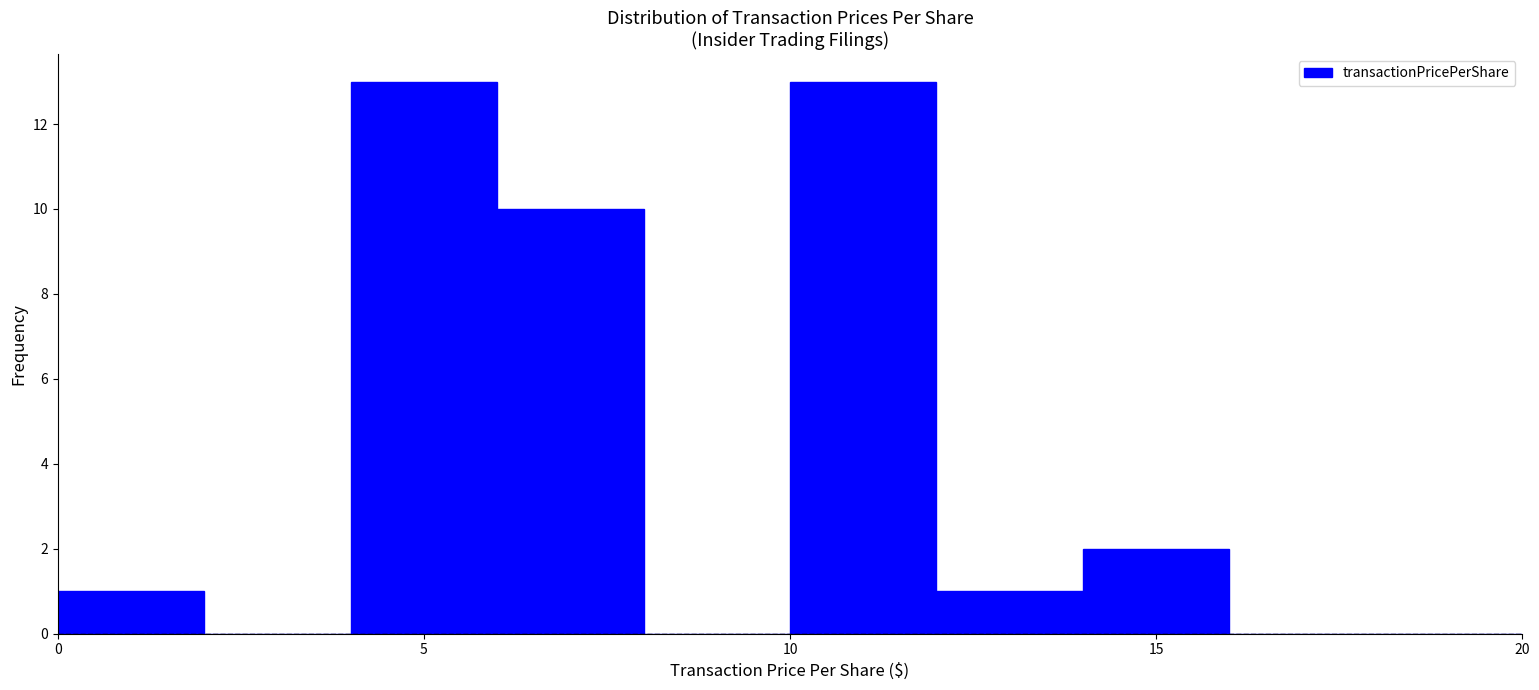

Reading left to right, list every bar in this chart as the range it spans on the x-axis followed by its height. The values are not printed on the chart, so give them approximately, as read against the axis.

0 to 2: 1
2 to 4: 0
4 to 6: 13
6 to 8: 10
8 to 10: 0
10 to 12: 13
12 to 14: 1
14 to 16: 2
16 to 18: 0
18 to 20: 0